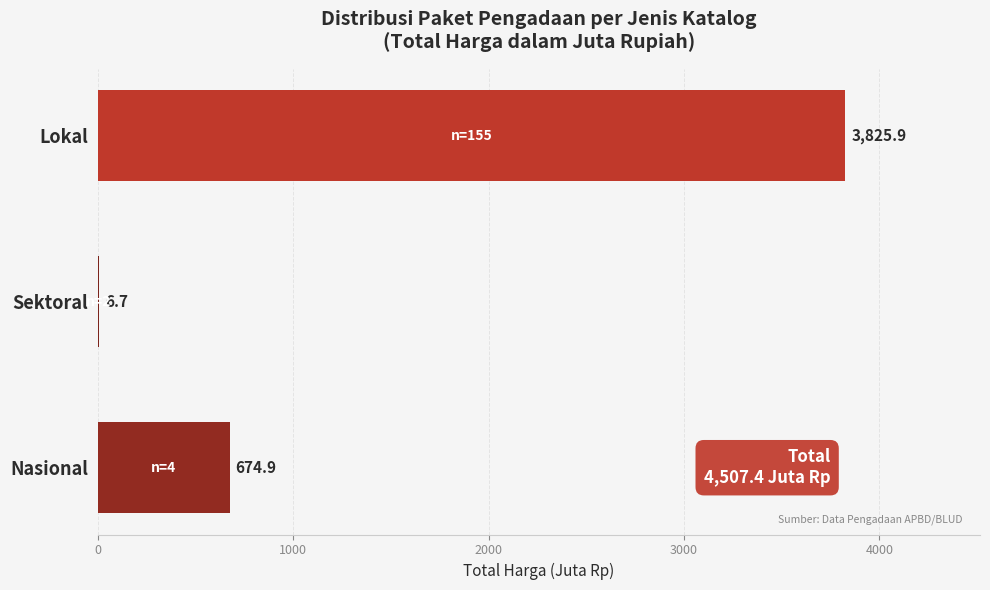

The chart shows a value of 674.9 at Nasional. True or false?

True